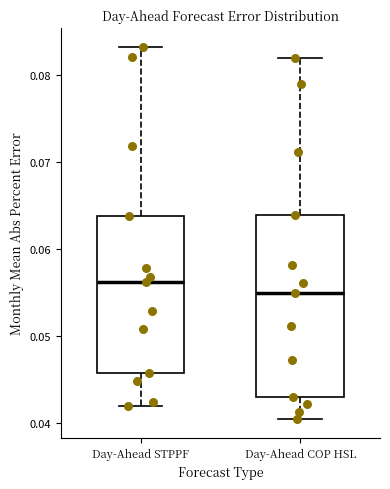

Which box has the lowest median line?

Day-Ahead COP HSL